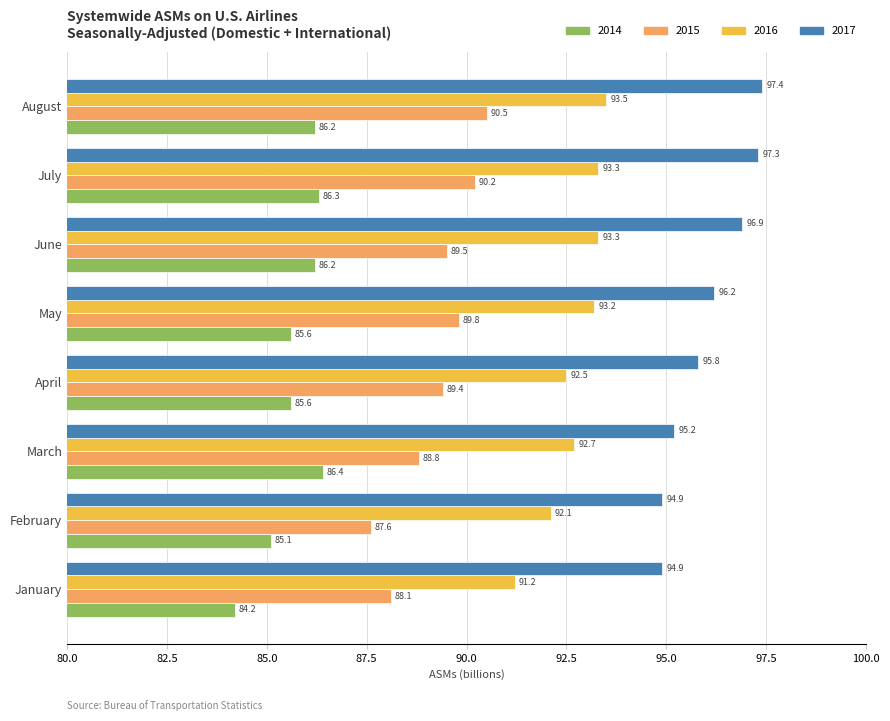

At which category is the sum across all series the highest?

August